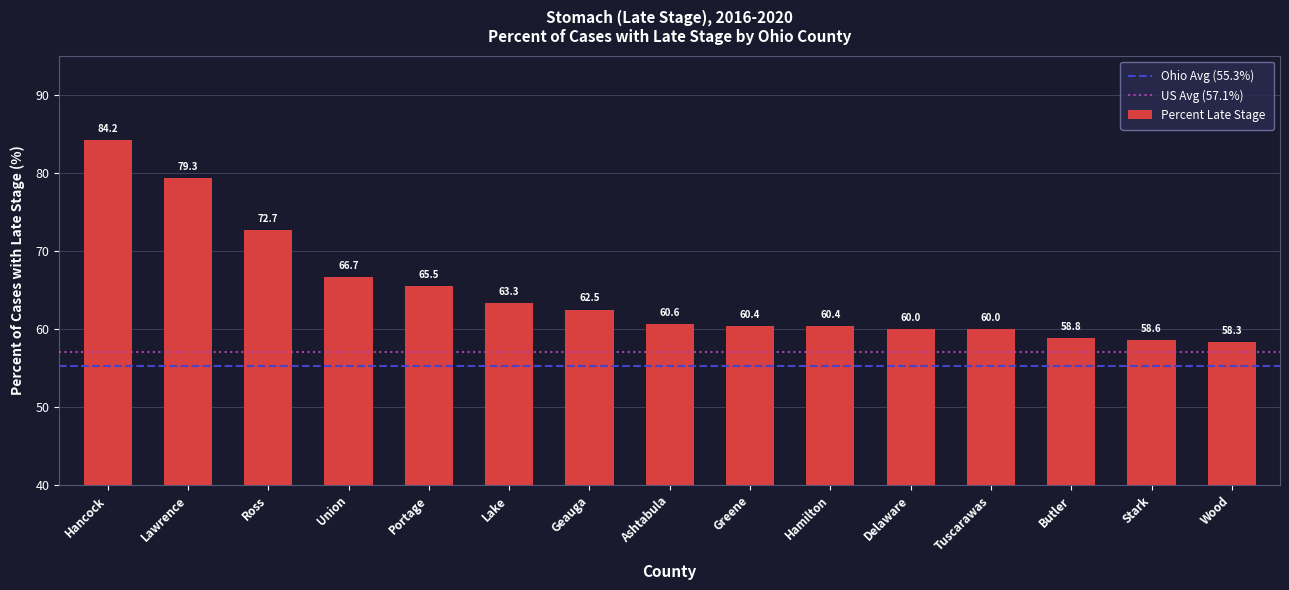

What is the approximate value at Portage?

65.5